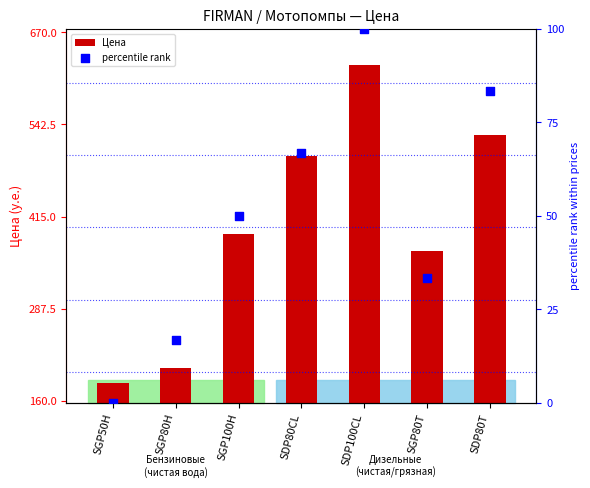

Which series contains the lowest Y value?

percentile rank